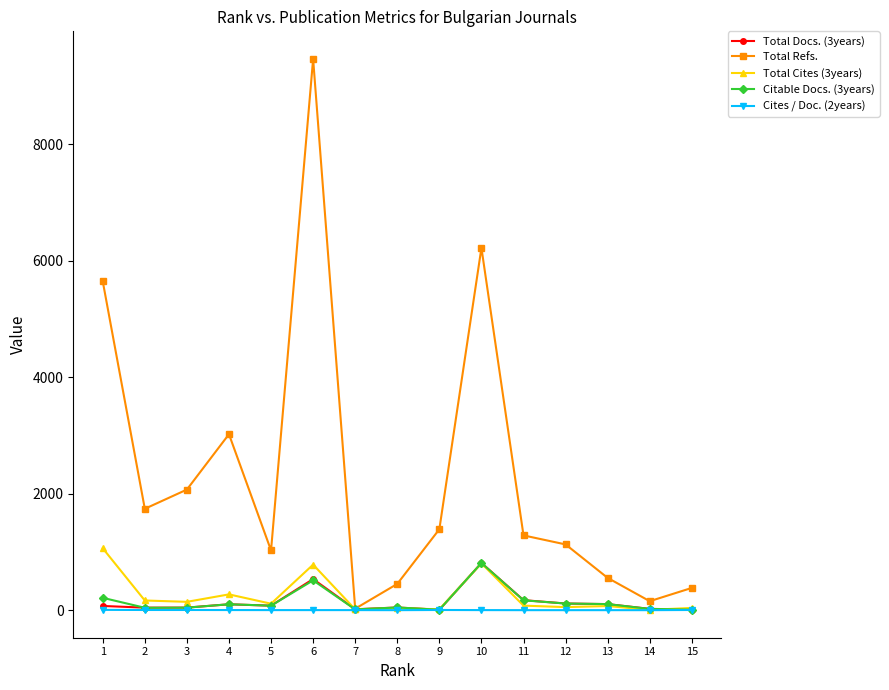

True or false: Total Cites (3years) has a value of 271 at 4.

True